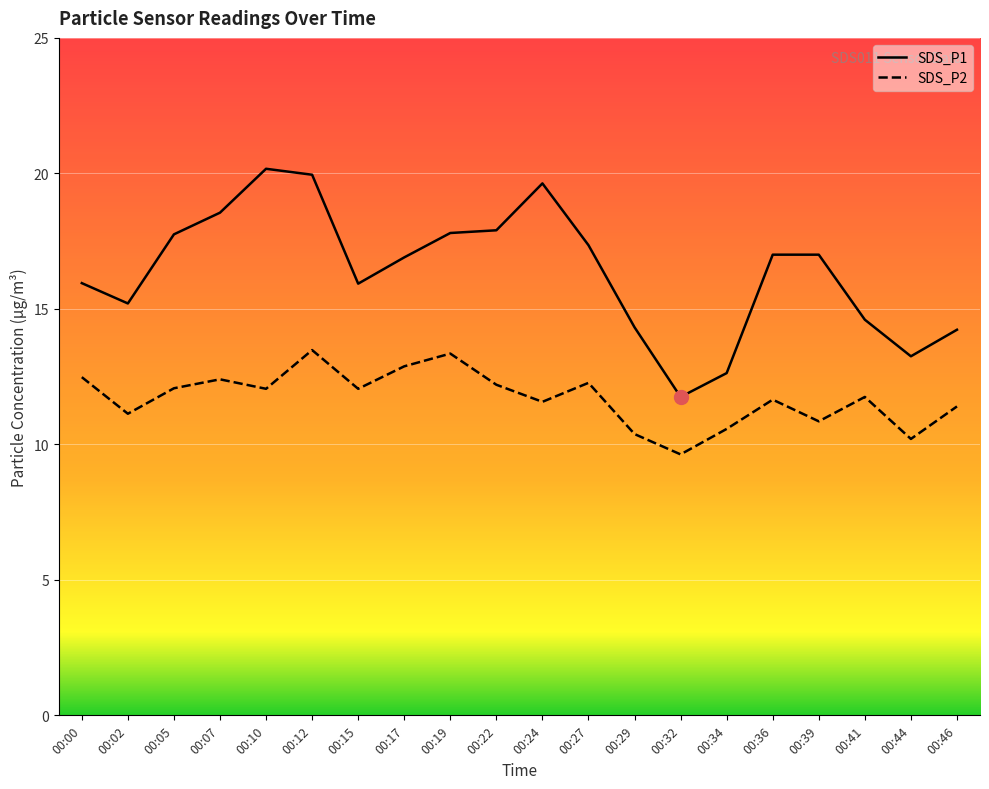

At which category does SDS_P2 reach its first local valley?

00:02